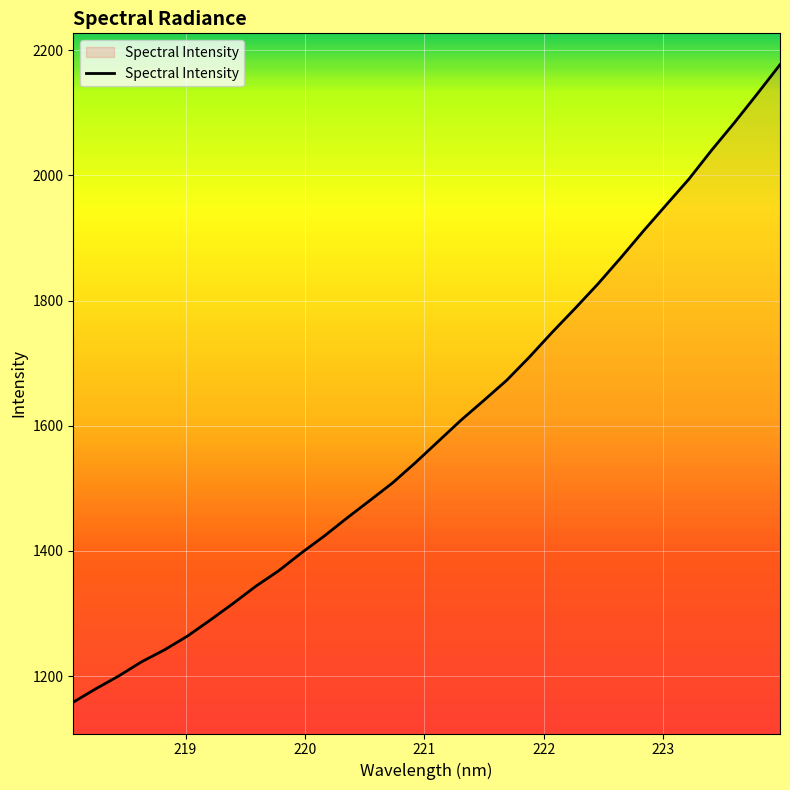

What is the difference between the maximum and minimum values?

1018.8